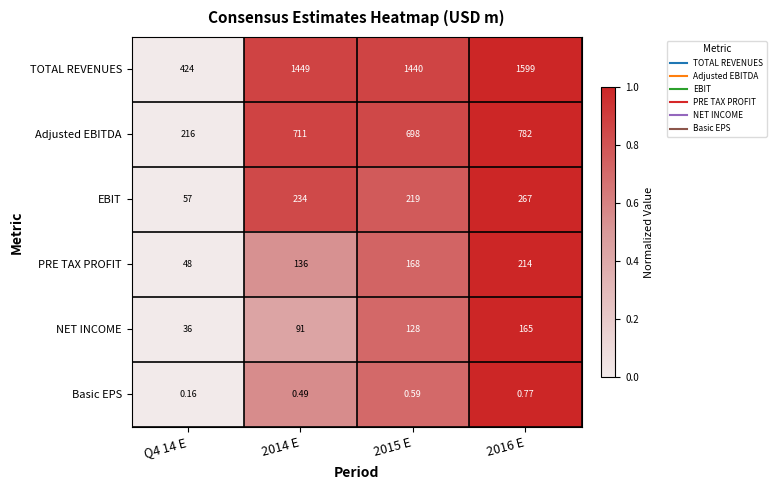

List the series in order of their peak value, lowest first.

Basic EPS, NET INCOME, PRE TAX PROFIT, EBIT, Adjusted EBITDA, TOTAL REVENUES